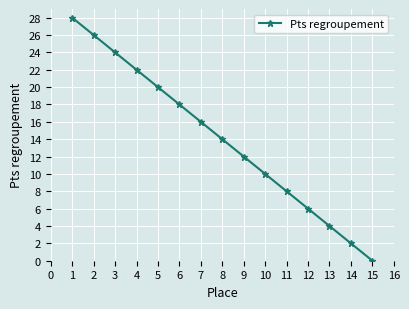

Reading left to right, list all the values displayed in this chart.

28	26	24	22	20	18	16	14	12	10	8	6	4	2	0